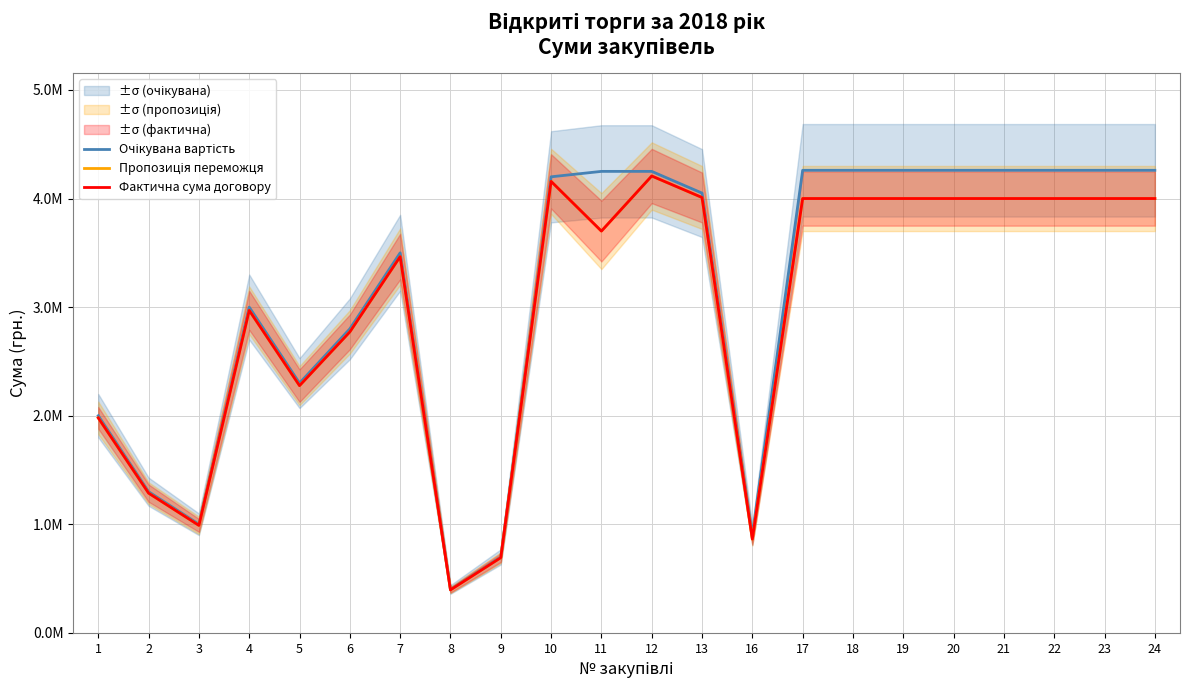

Does the chart display data point markers on the line(s)?

No